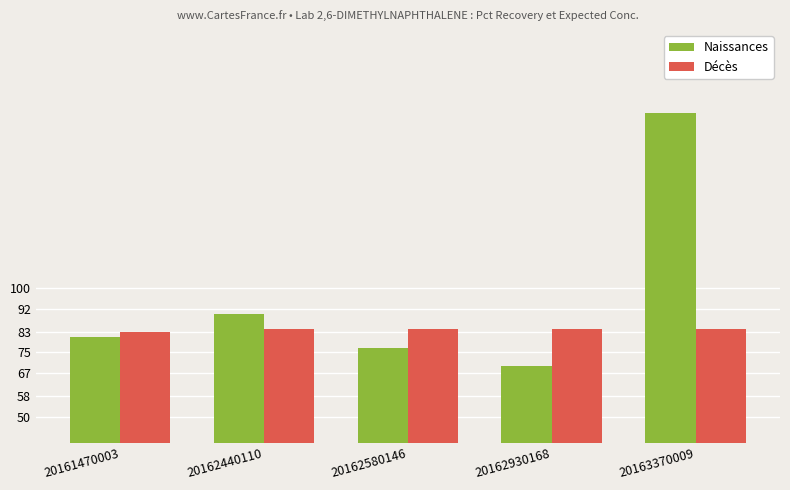

Count the number of data series in this chart.

2